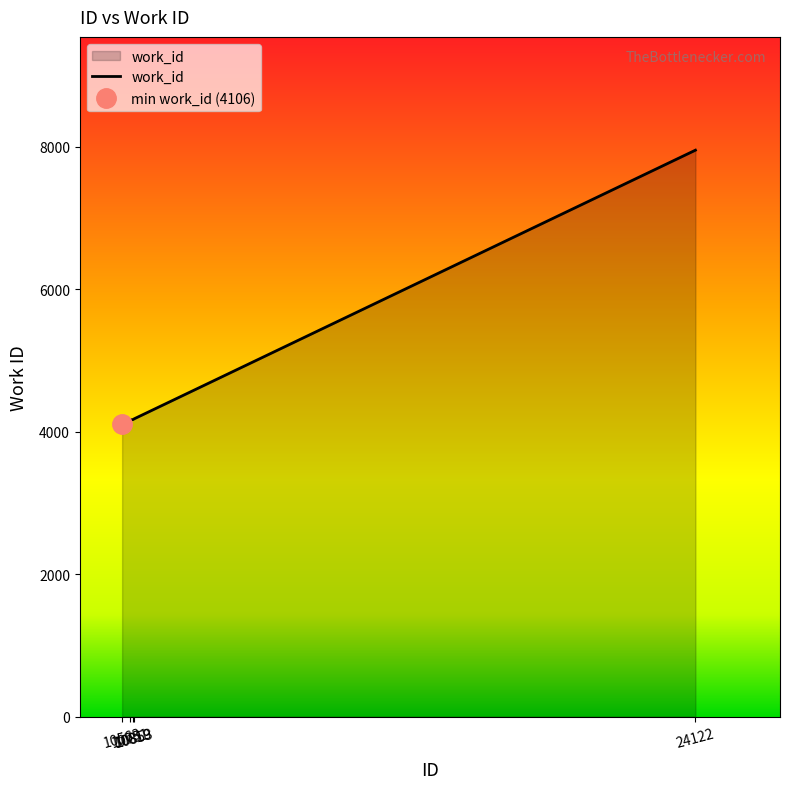

Which has a higher value, 10563 or 10853?

10853